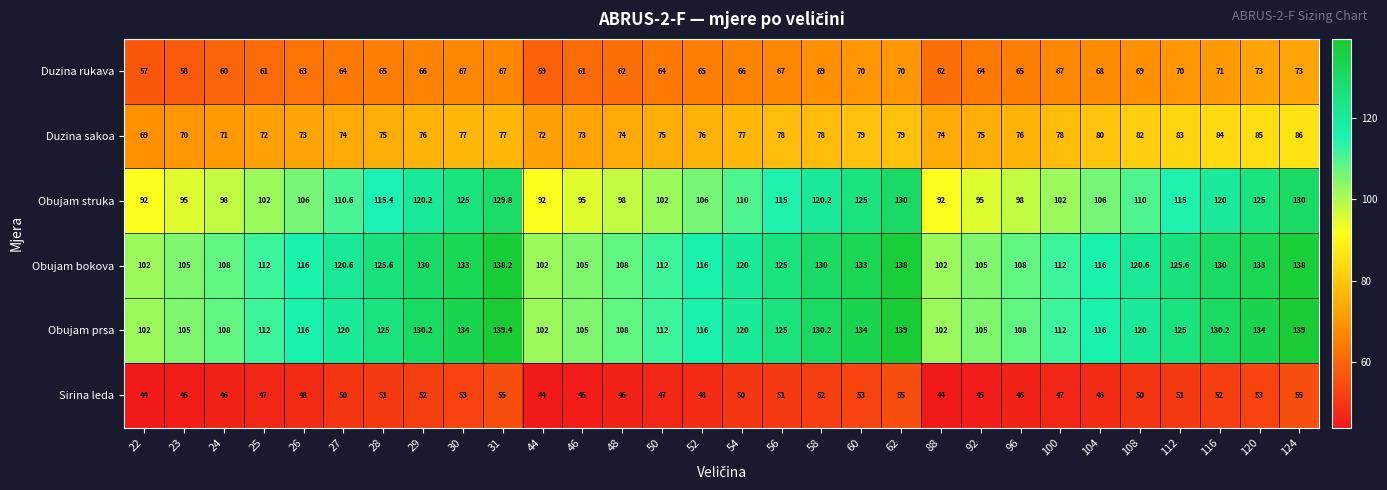

The value of Duzina rukava at 100 is 67.0. True or false?

True